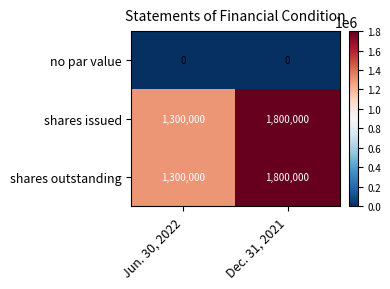

Reading left to right, what are all the values shown in this chart?

no par value: 0	0
shares issued: 1300000	1800000
shares outstanding: 1300000	1800000